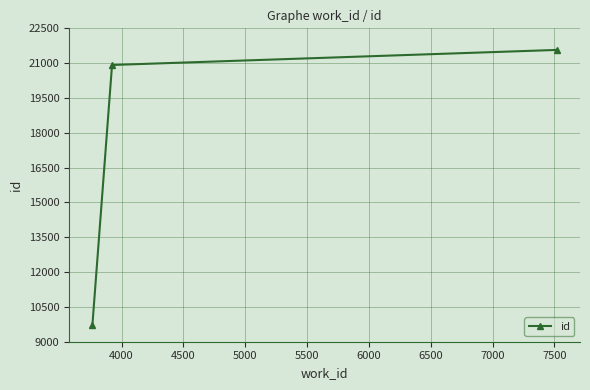

What is the maximum value shown in the chart?

21570